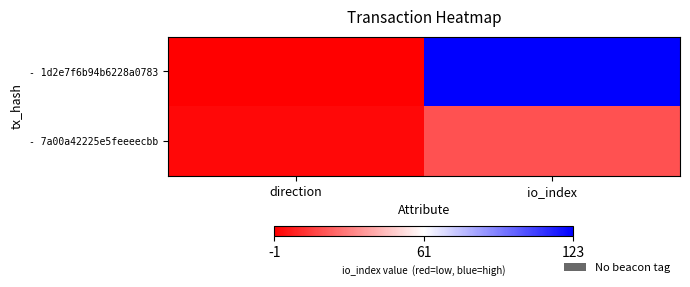

At which category does the chart reach its minimum across all series?

direction